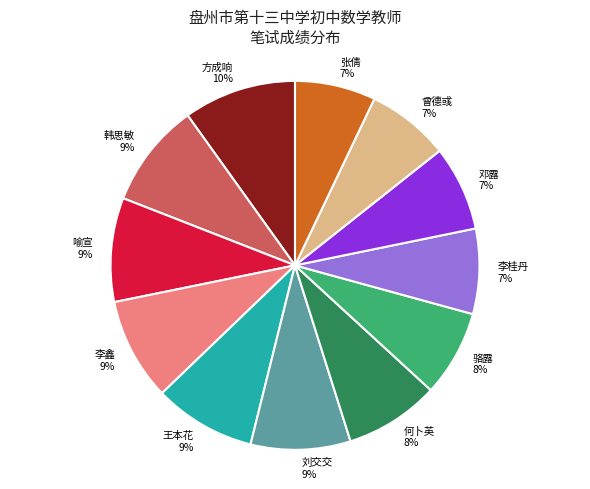

Combined, do 张倩 and 李桂丹 account for over 50%?

No